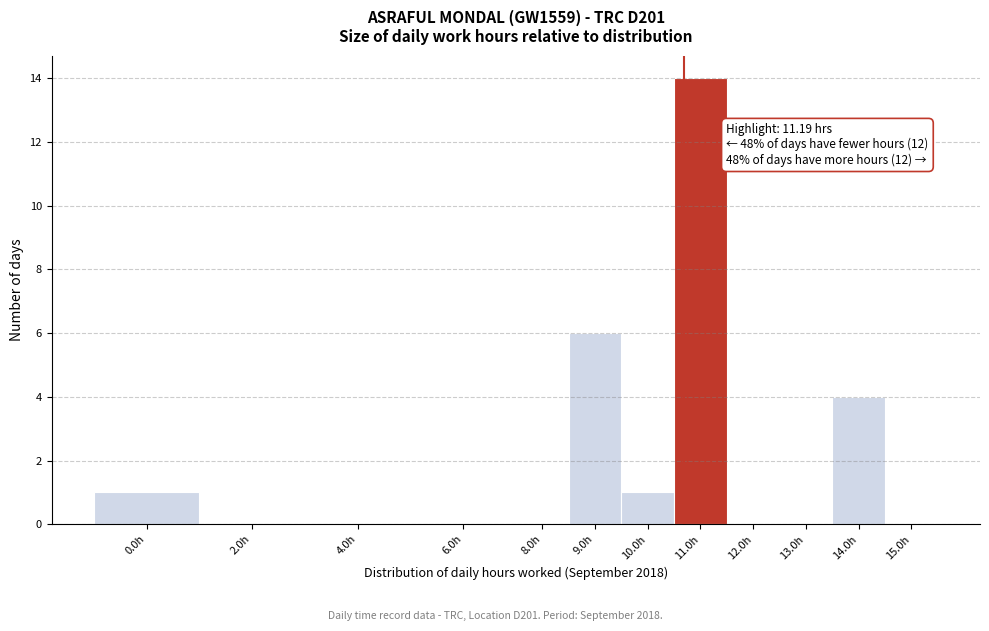

Reading left to right, transcribe all the data shown in this chart.

0.0h=1	2.0h=0	4.0h=0	6.0h=0	8.0h=0	9.0h=6	10.0h=1	11.0h=14	12.0h=0	13.0h=0	14.0h=4	15.0h=0